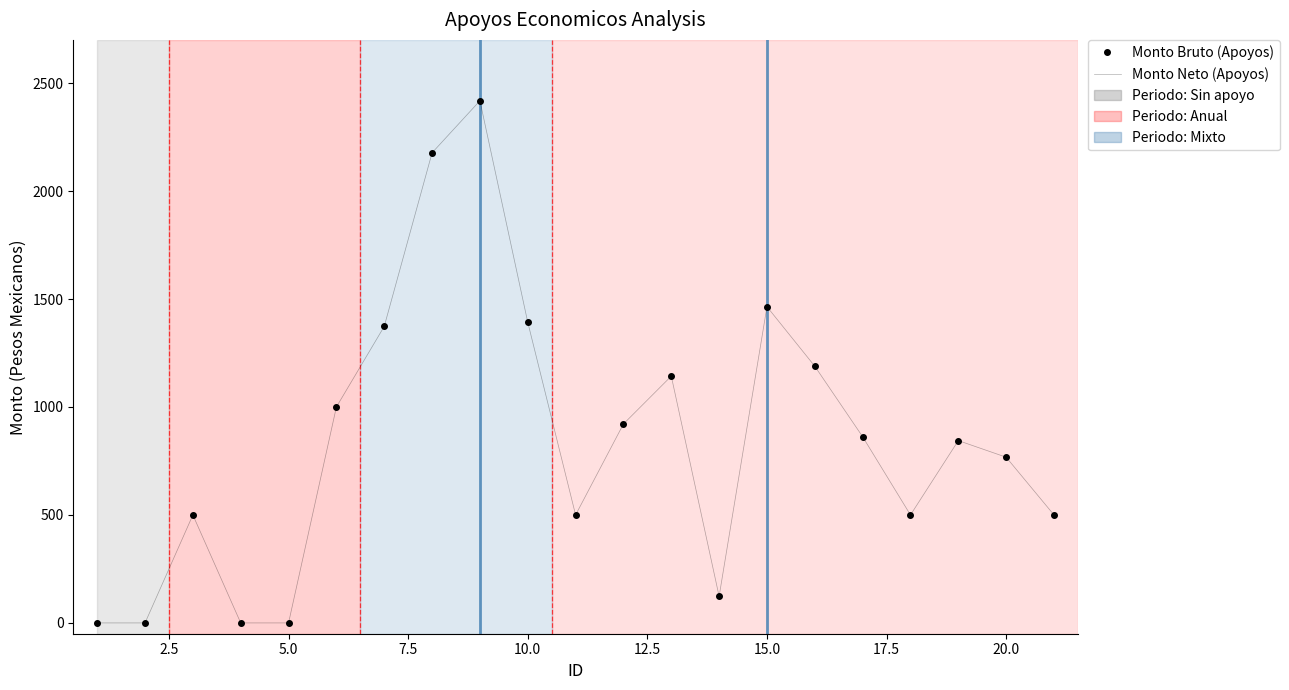

What is the average value of the Monto Bruto (Apoyos) series?

841.7